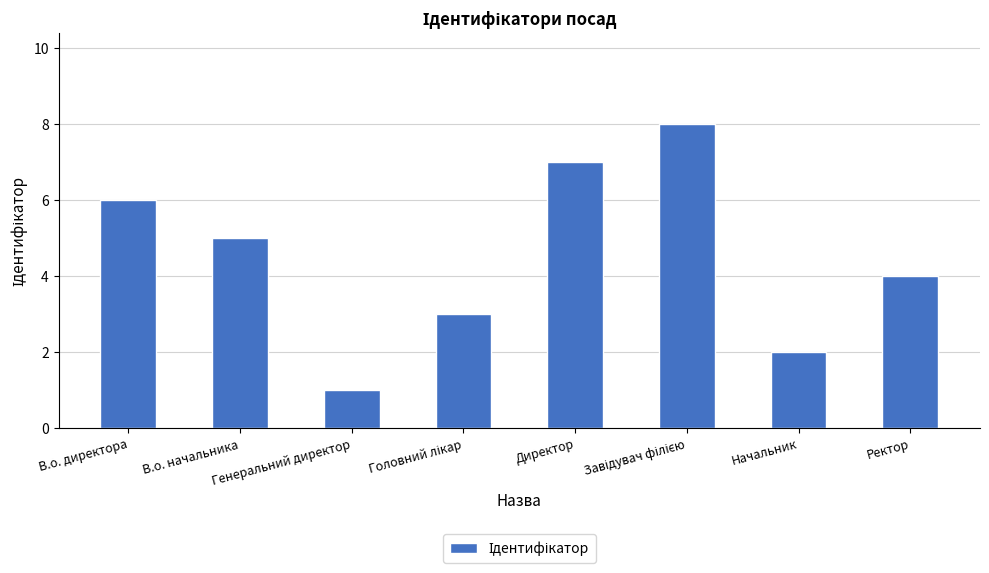

What is the difference between the maximum and second lowest values?

6